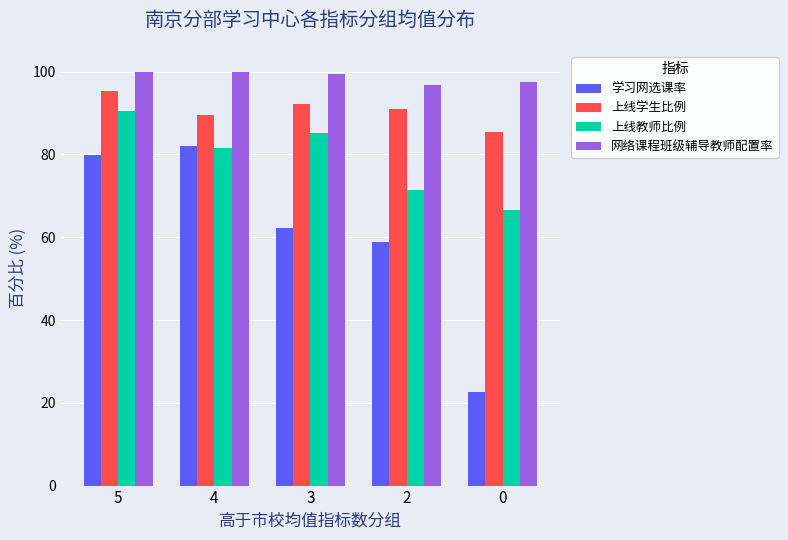

At which label does 学习网选课率 reach its peak?

4